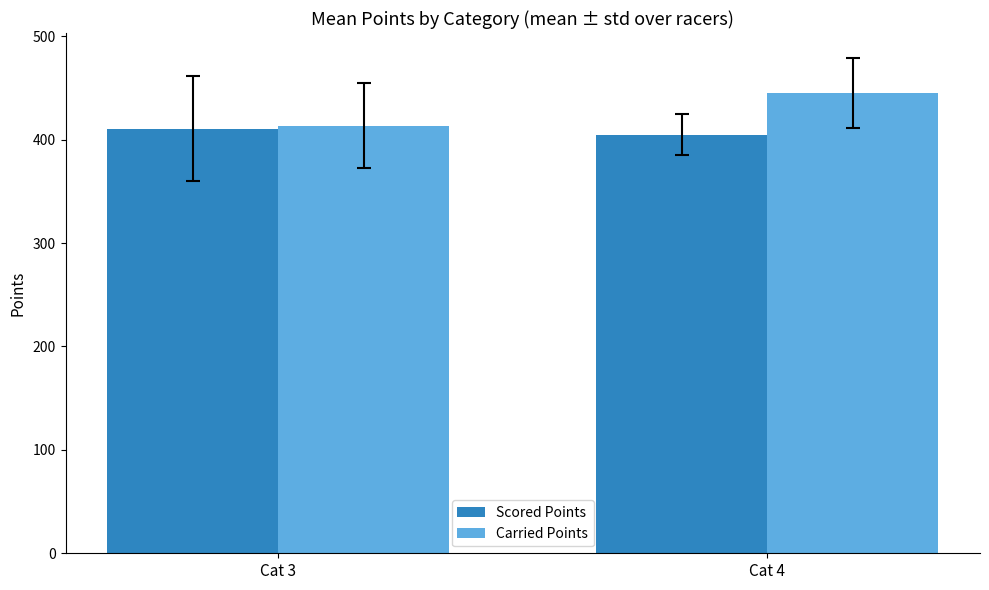

Between Cat 3 and Cat 4, which series saw the biggest shift?

Carried Points